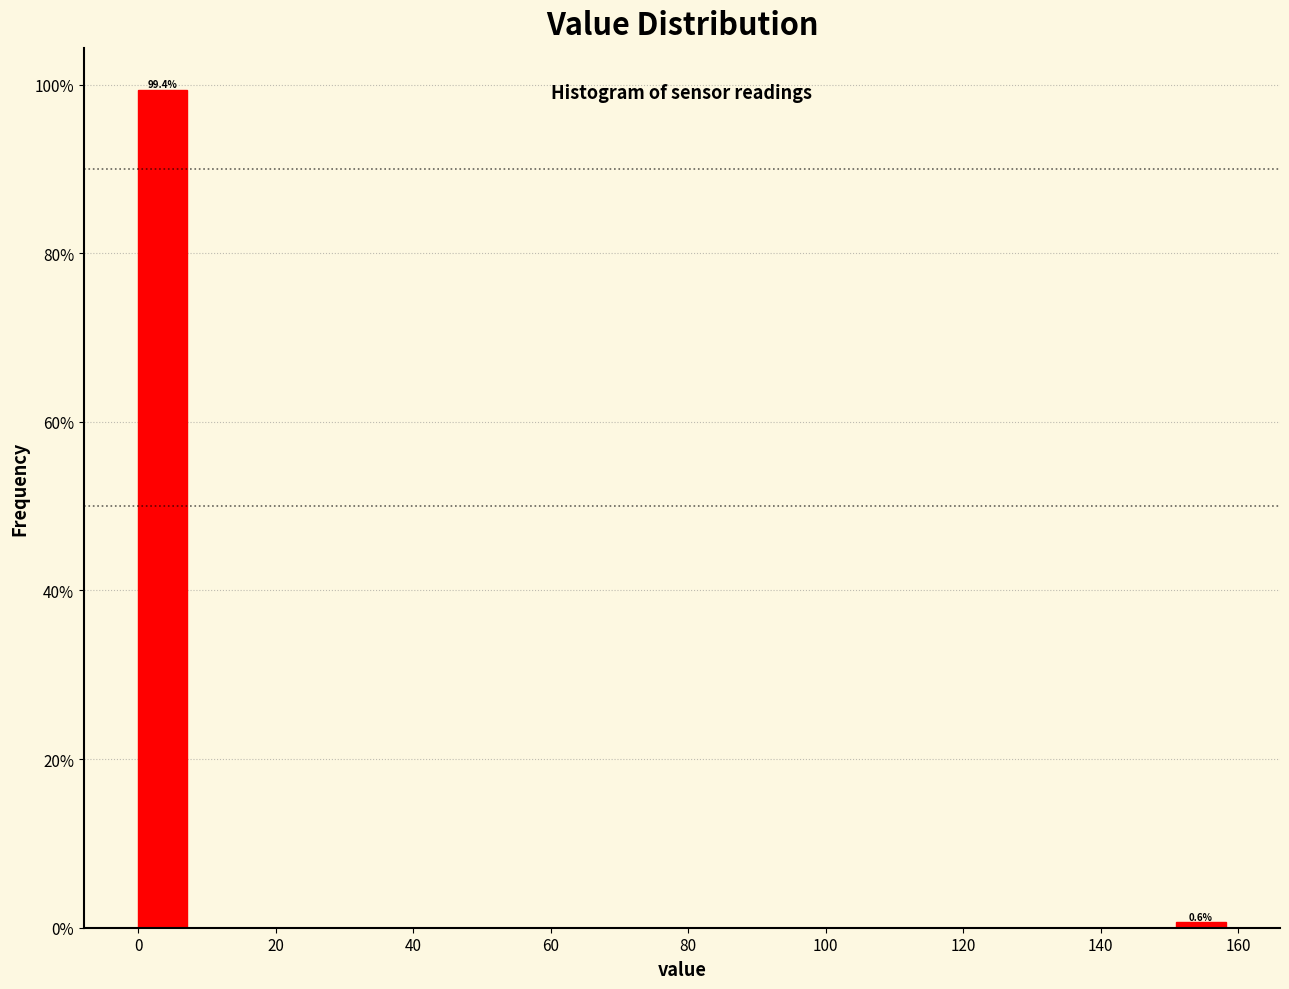

Around what value on the x-axis is the tallest bar? Give the approximate position of its centre, as read against the axis.

4